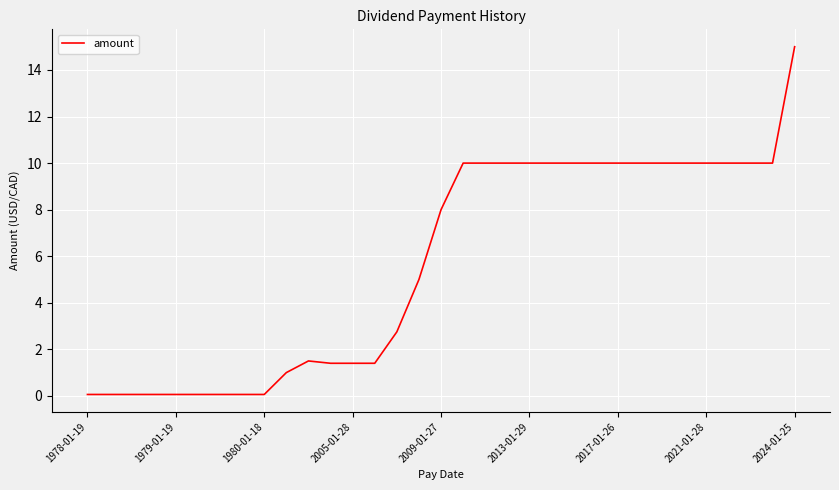

Reading right to left, transcribe all the data shown in this chart.

15.0	10.0	10.0	10.0	10.0	10.0	10.0	10.0	10.0	10.0	10.0	10.0	10.0	10.0	10.0	10.0	8.0	5.0	2.8	1.4	1.4	1.4	1.5	1.0	0.1	0.1	0.1	0.1	0.1	0.1	0.1	0.1	0.1